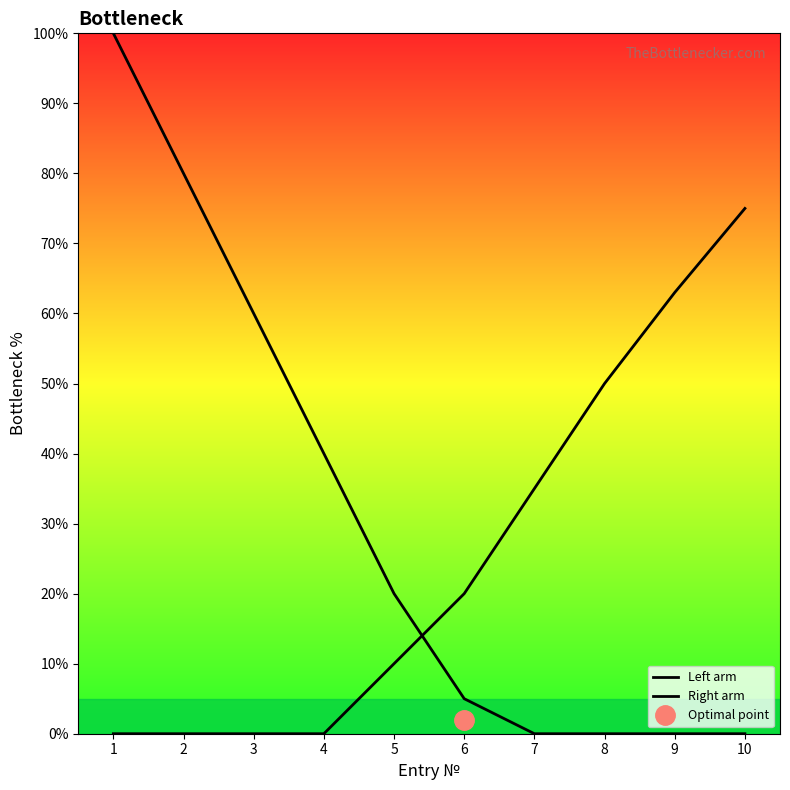

Which series has the largest range (max minus min)?

Left arm